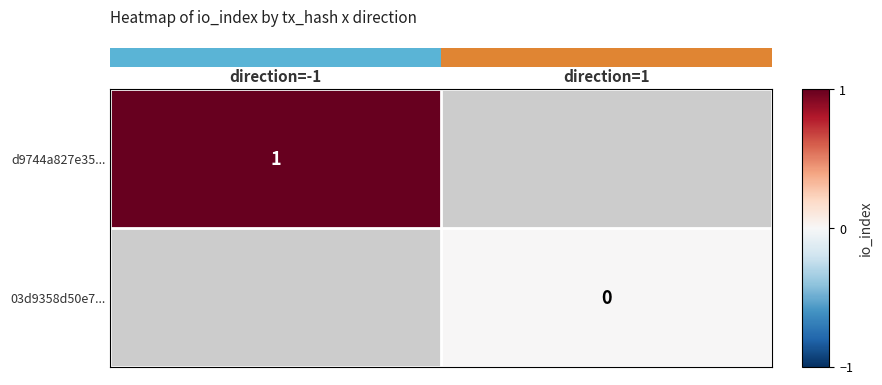

True or false: row_1 has a value of nan at direction=1.

False